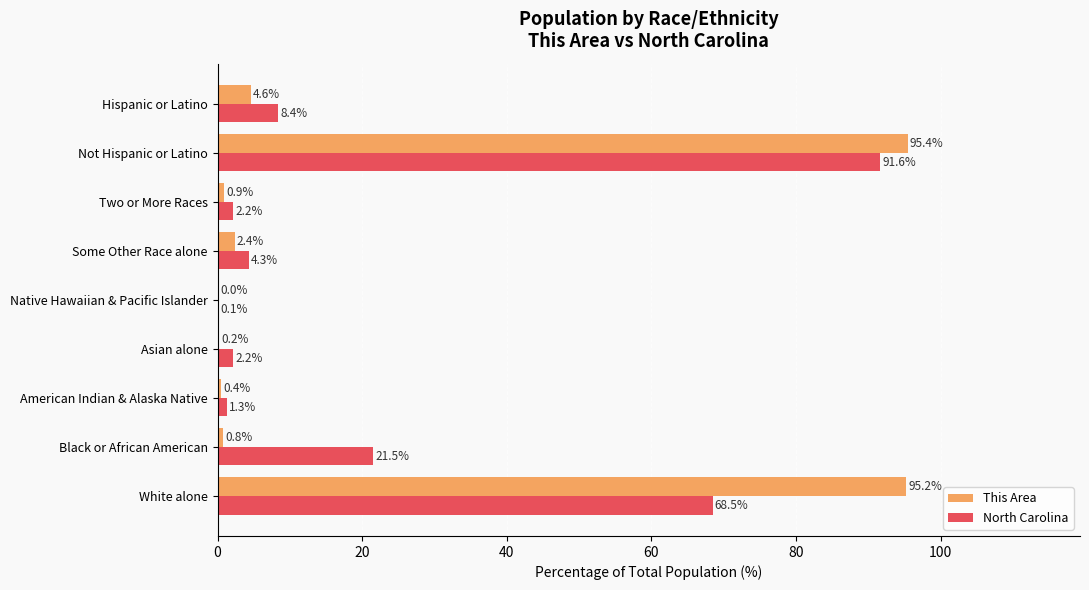

What is the highest value of the North Carolina series?

91.6